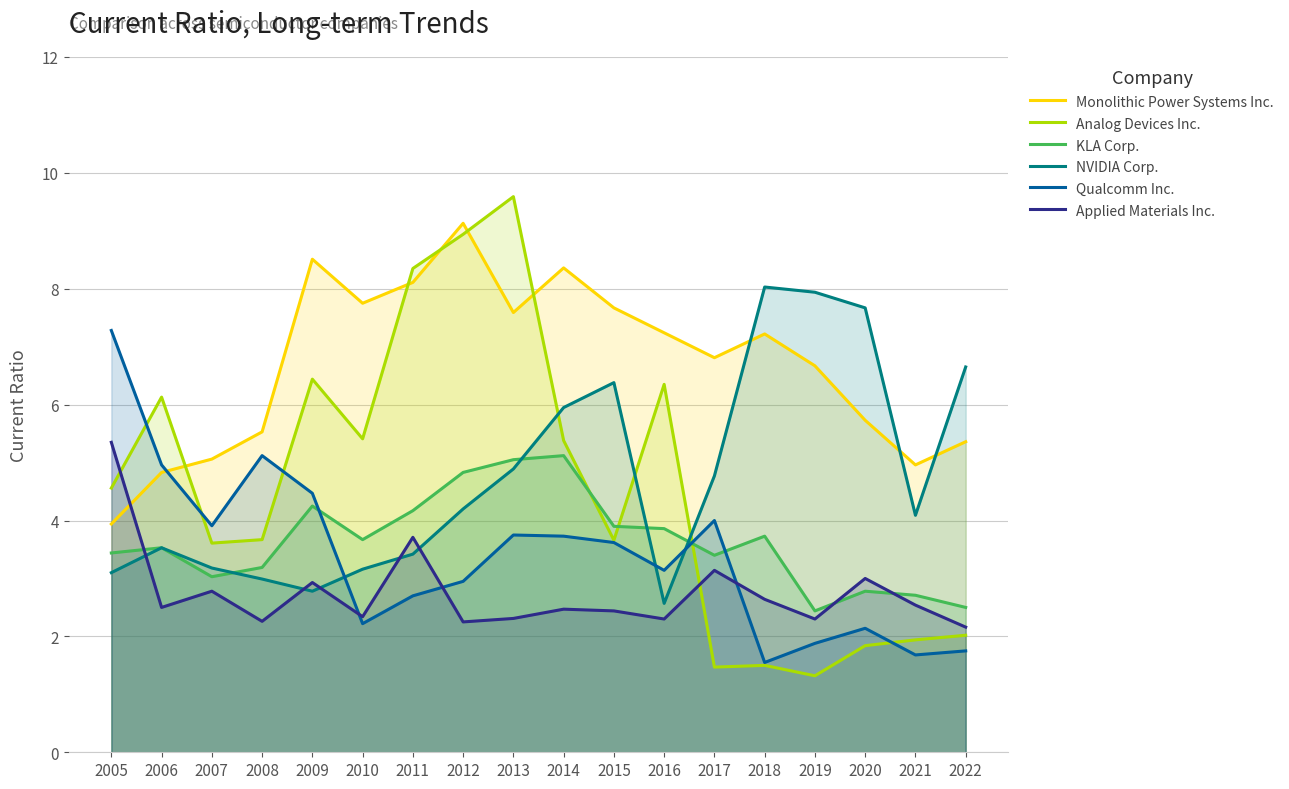

Rank the series by their maximum value, from lowest to highest.

KLA Corp., Applied Materials Inc., Qualcomm Inc., NVIDIA Corp., Monolithic Power Systems Inc., Analog Devices Inc.